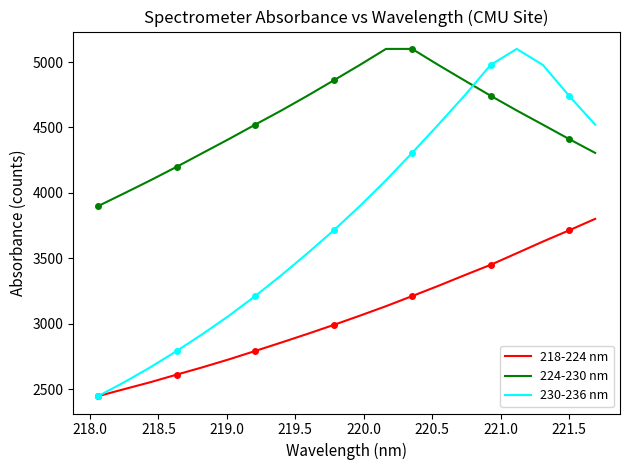

True or false: 224-230 nm and 218-224 nm intersect in this chart.

False